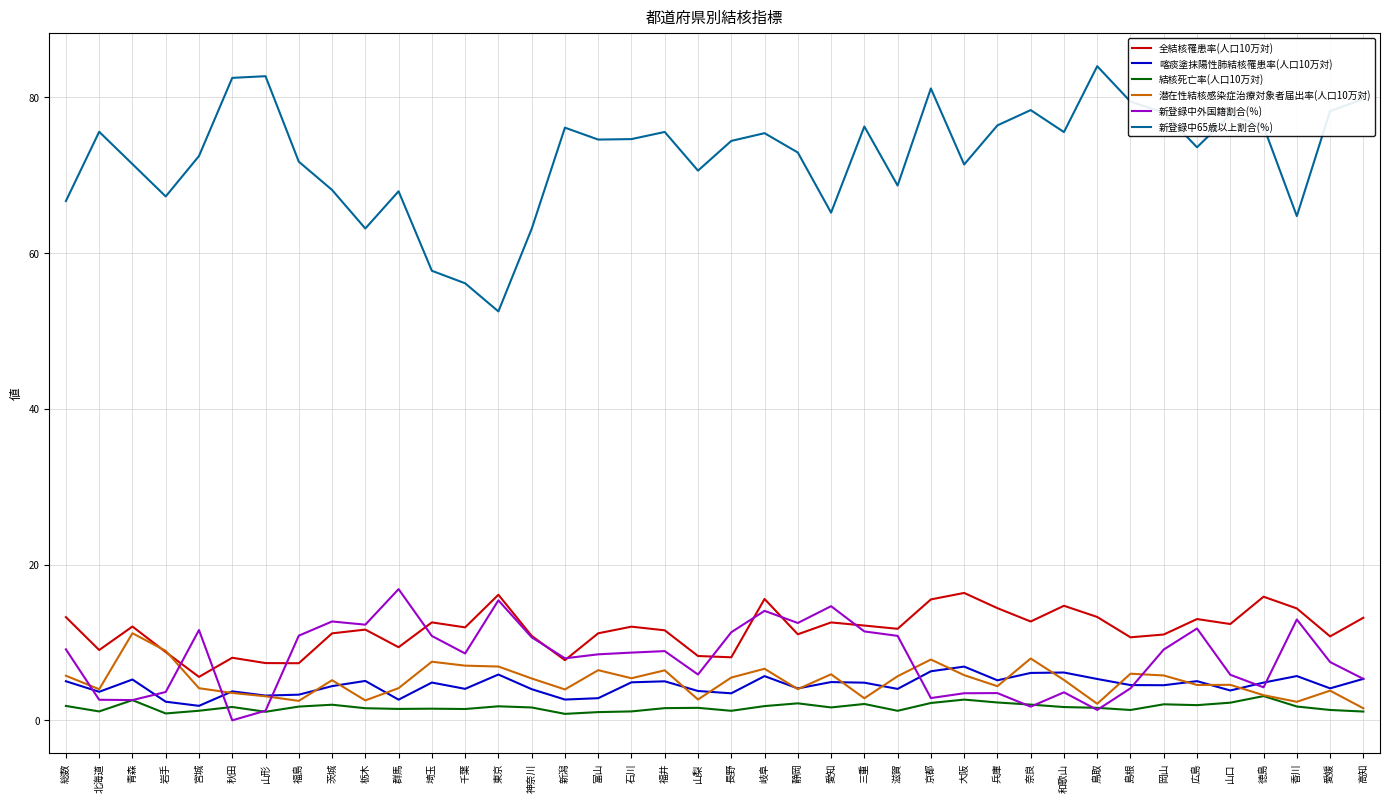

The 全結核罹患率(人口10万対) series shows 12.6 at 埼玉. True or false?

True